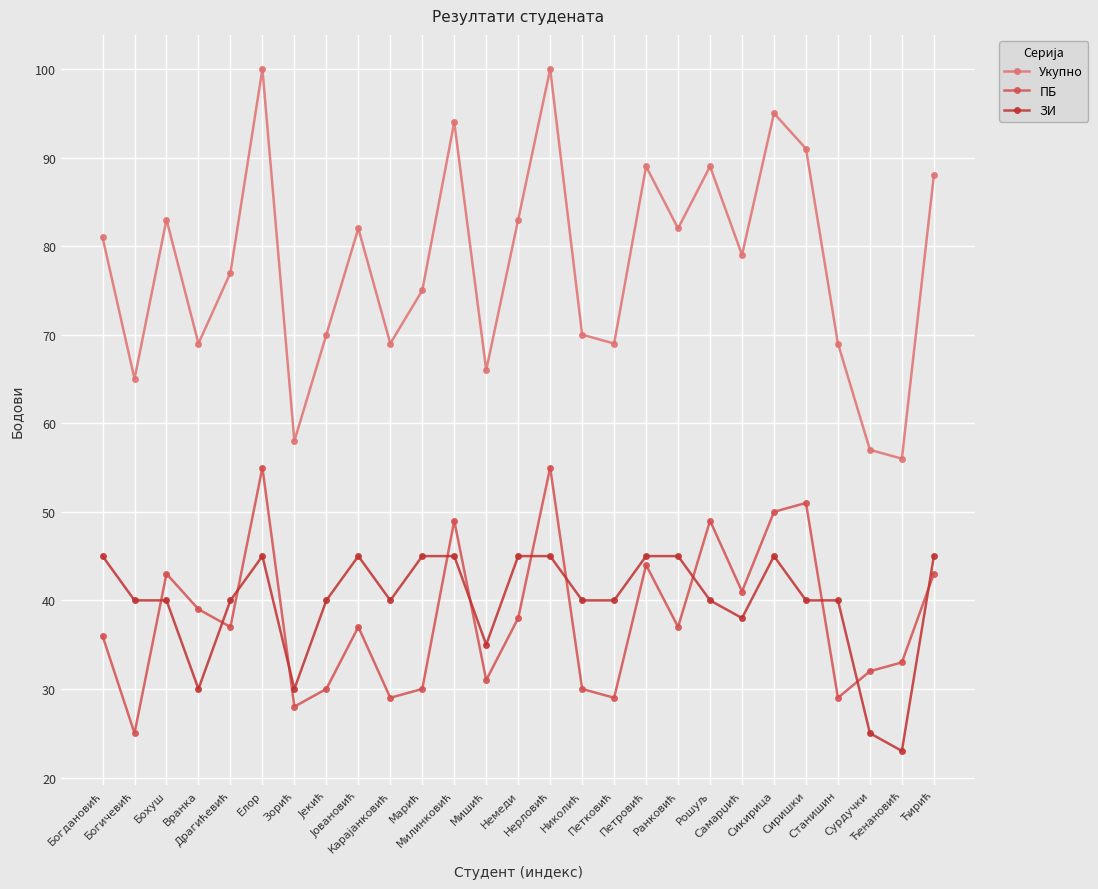

In Укупно, how many points are higher than both neighbors (excluding endpoints)?

8